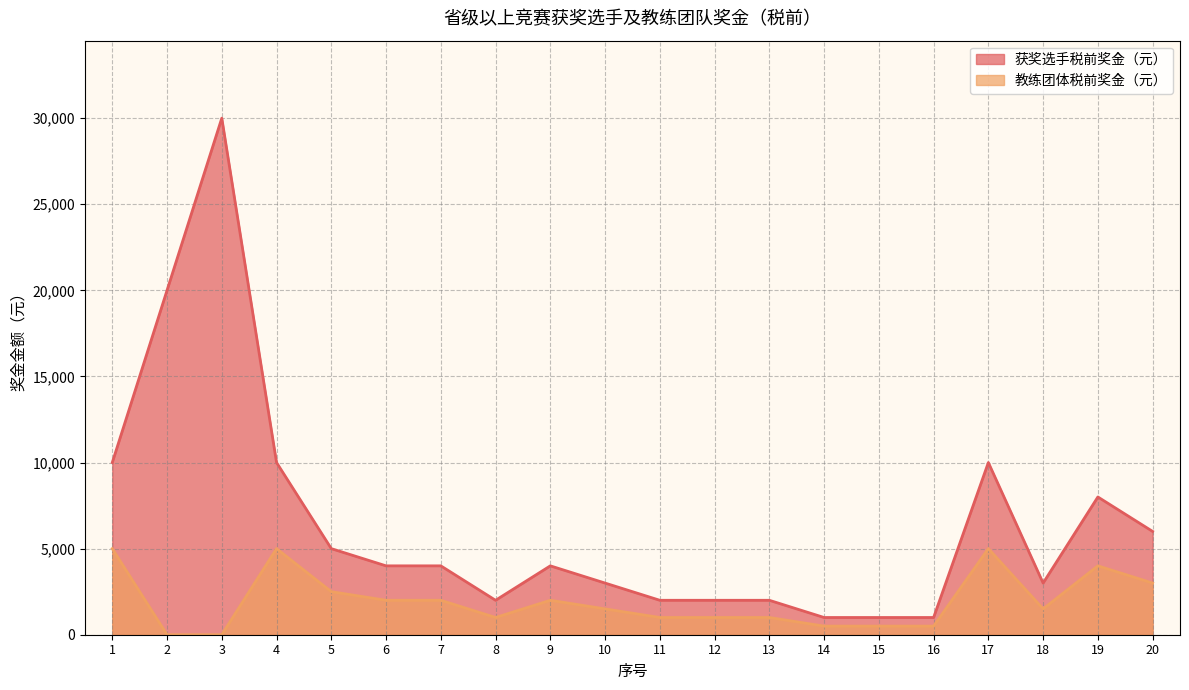

True or false: 获奖选手税前奖金（元） and 教练团体税前奖金（元） cross at least once.

False